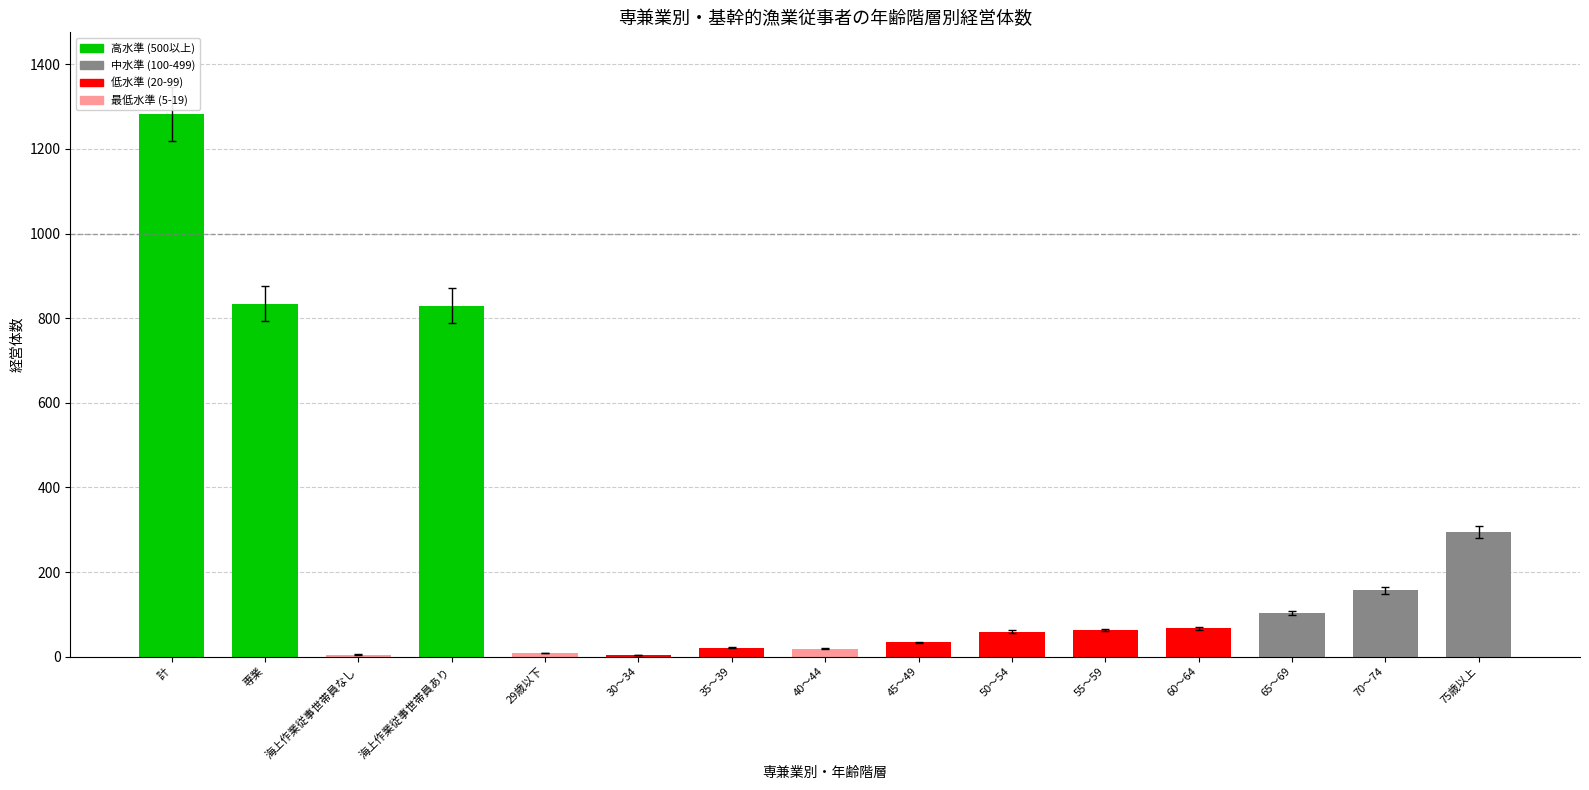

The value at 専業 is 834. True or false?

True